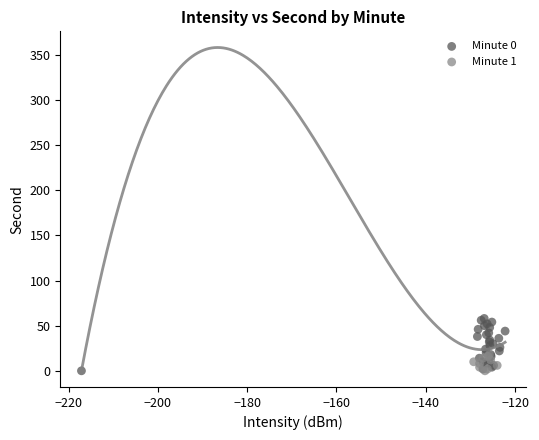

Which series has the widest spread of Y values?

Minute 0